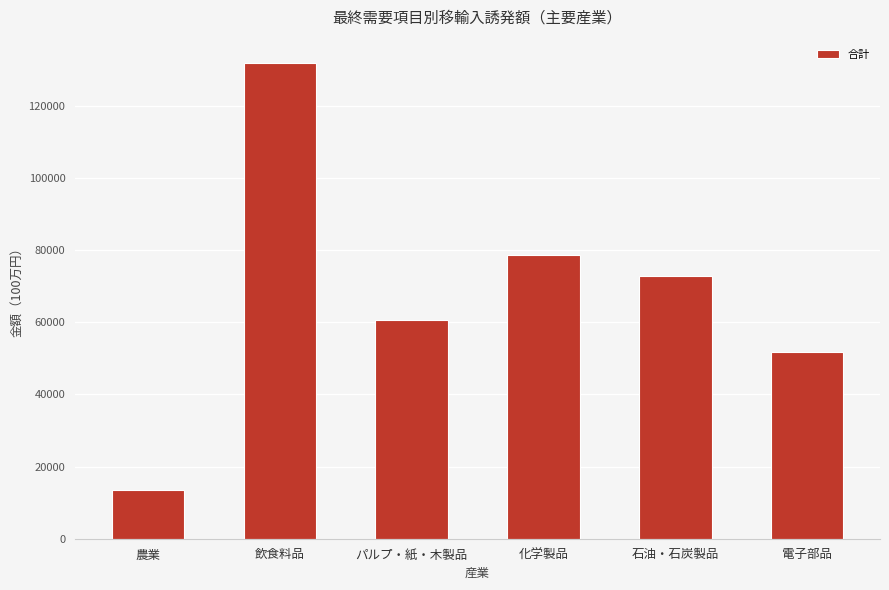

What is the difference between the maximum and minimum values?

118245